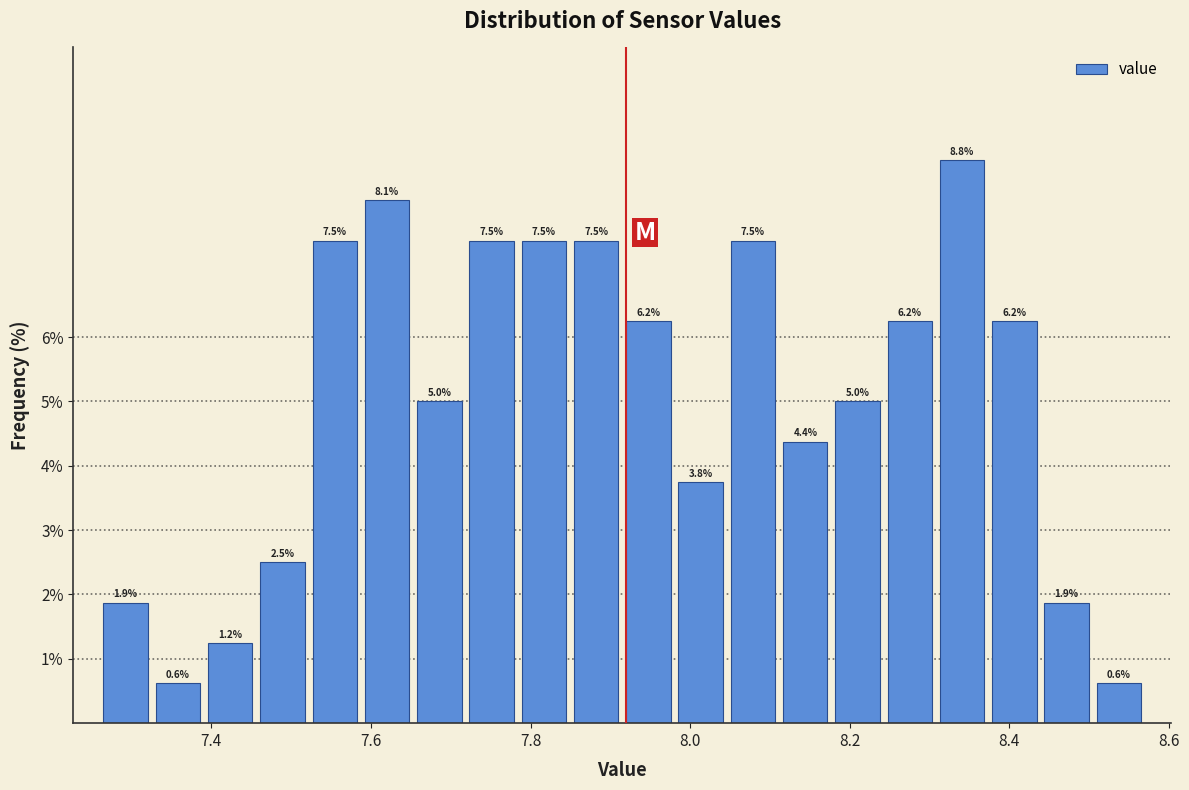

Around what value on the x-axis is the tallest bar? Give the approximate position of its centre, as read against the axis.

8.34